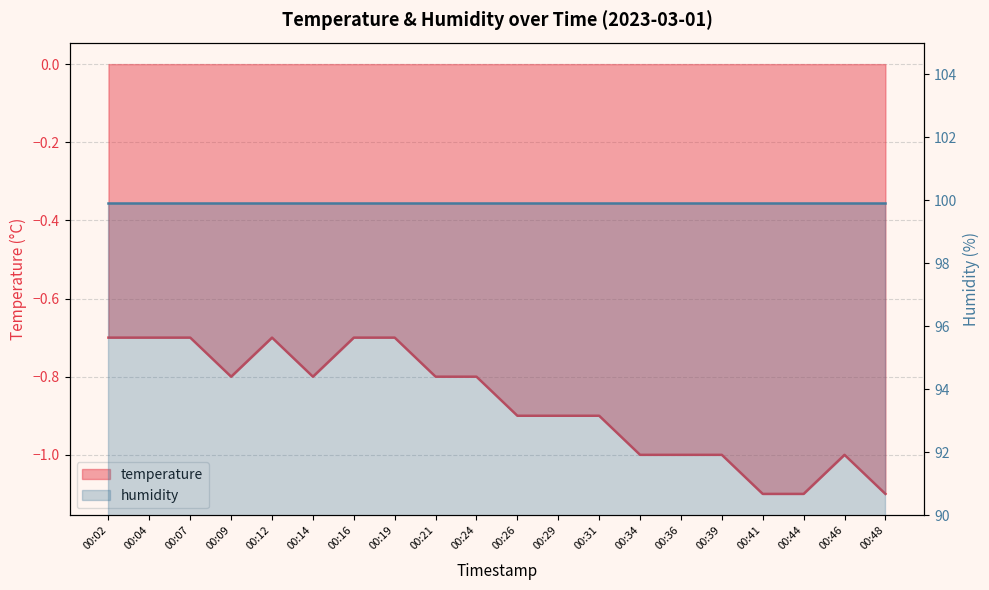

True or false: there are more than 2 points higher than both neighbors.

False